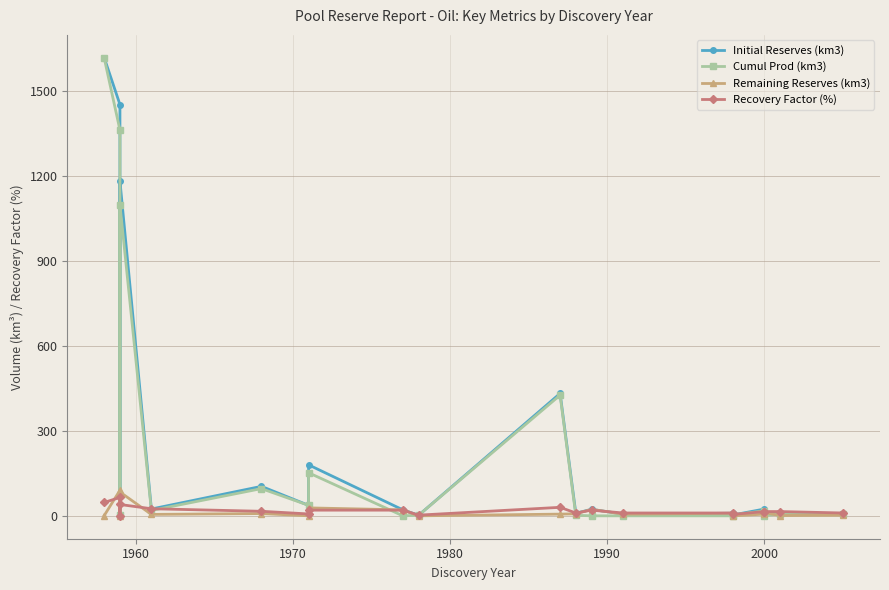

What is the maximum value for Remaining Reserves (km3)?

90.0